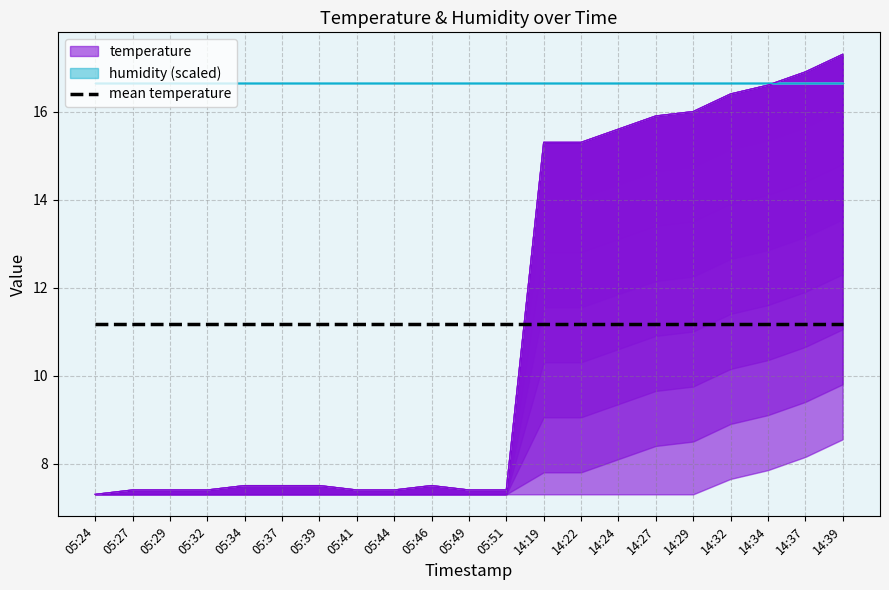

Does the chart display data point markers on the line(s)?

No